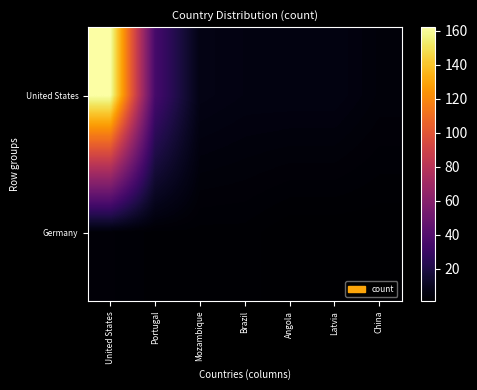

What is the smallest value displayed?

1